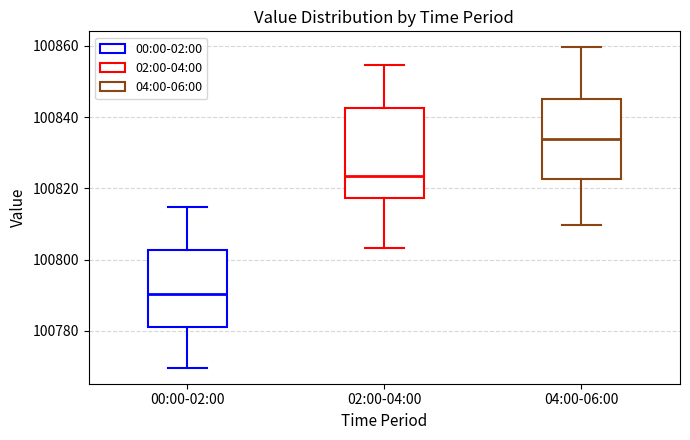

Which box's median line is the lowest?

00:00-02:00